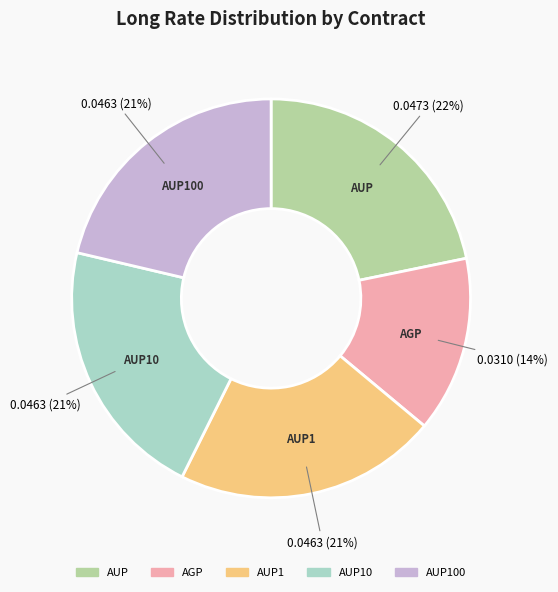

Does any single category account for the majority?

No